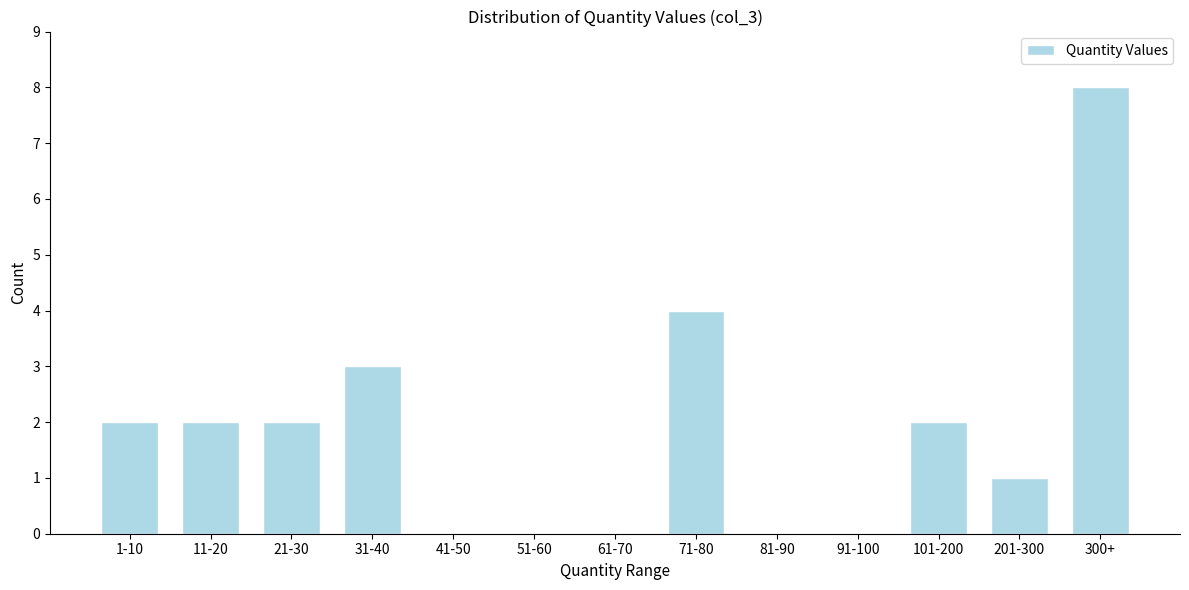

Reading left to right, what are all the values shown in this chart?

1-10=2	11-20=2	21-30=2	31-40=3	41-50=0	51-60=0	61-70=0	71-80=4	81-90=0	91-100=0	101-200=2	201-300=1	300+=8